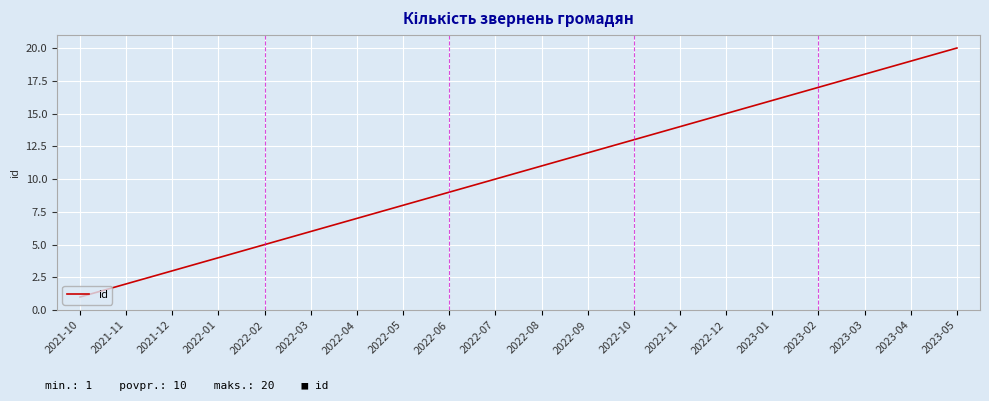

The chart shows a value of 18 at 2023-03. True or false?

True